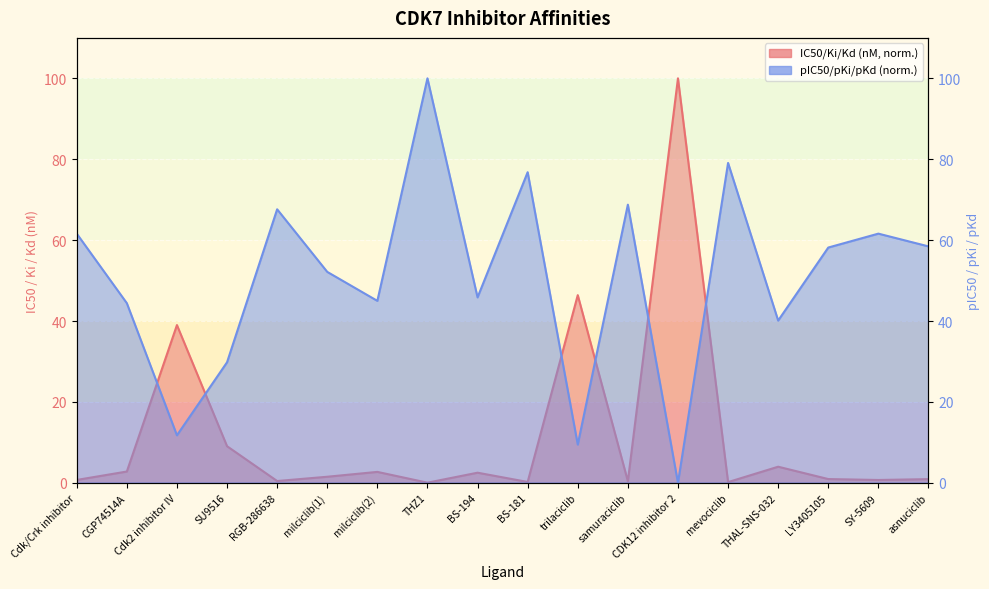

Reading left to right, list all the values displayed in this chart.

original_affinity_median_nm: 0.7	2.8	39.0	9.0	0.4	1.5	2.7	0.0	2.5	0.2	46.4	0.4	100.0	0.2	4.0	0.9	0.7	0.9
affinity_median: 61.6	44.4	11.7	29.8	67.6	52.1	45.0	100.0	45.8	76.8	9.5	68.8	0.0	79.1	40.1	58.2	61.6	58.5